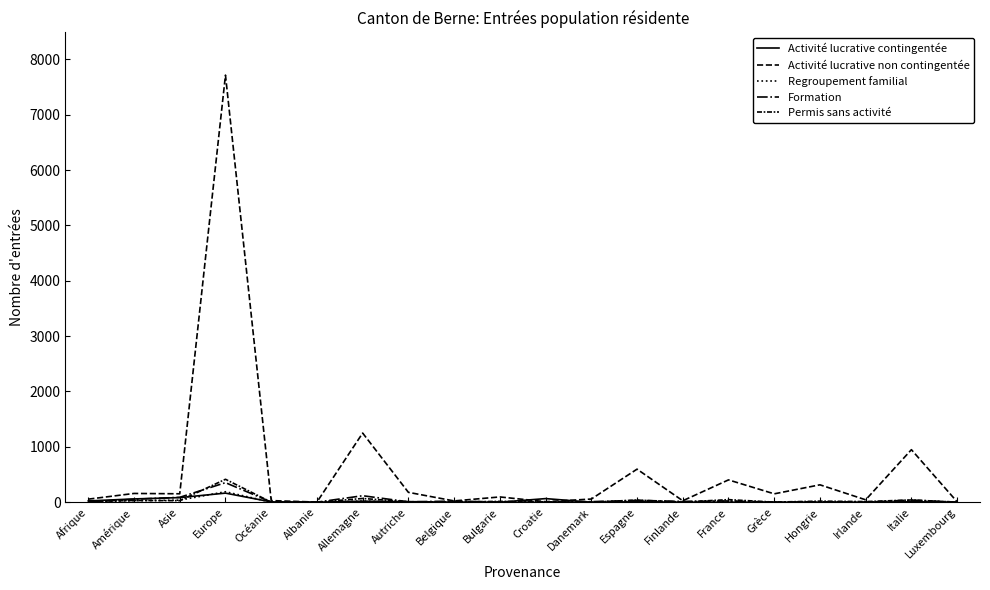

Which series has the widest spread of values?

Activité lucrative non contingentée